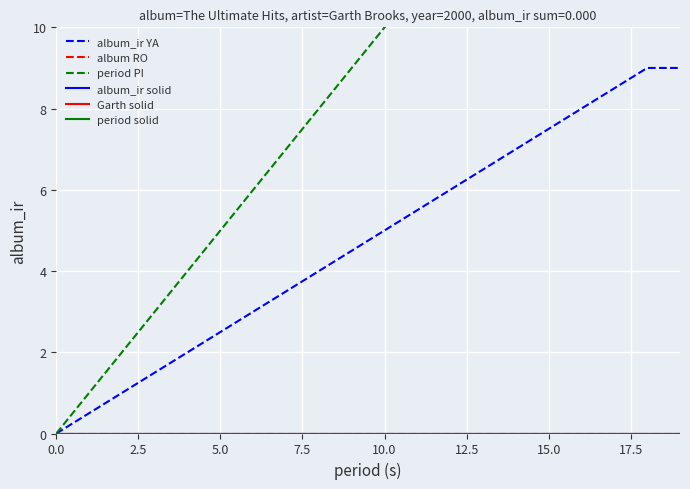

Which series has the largest range (max minus min)?

period PI